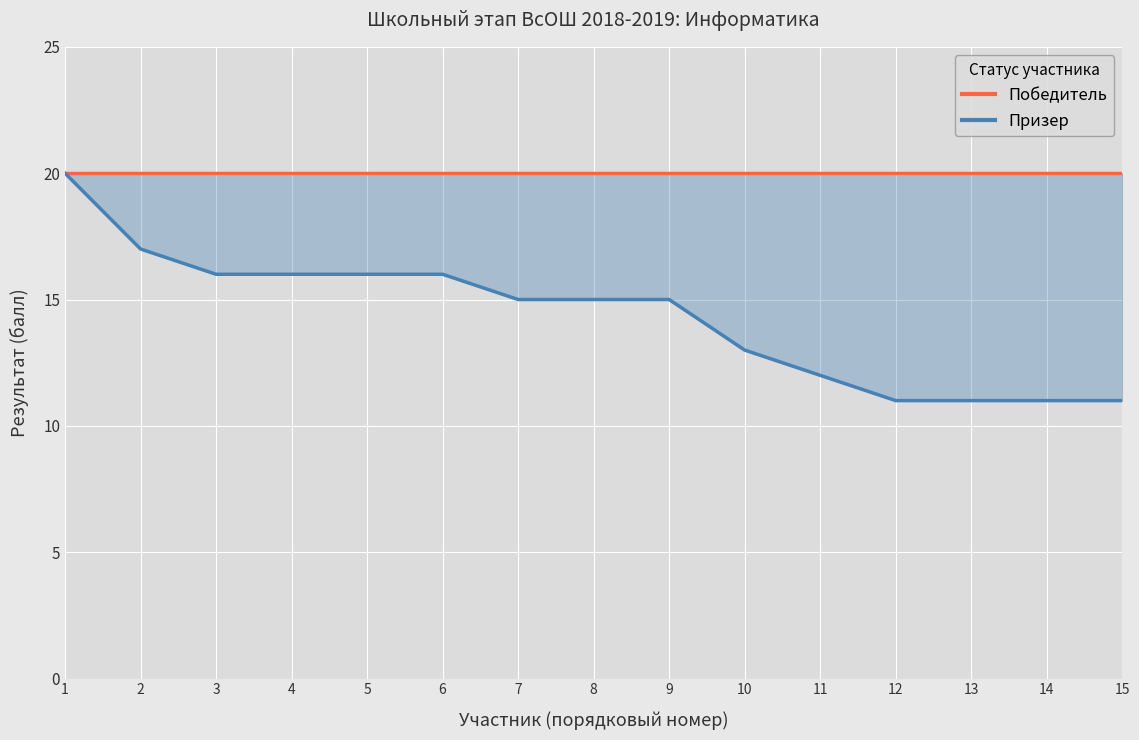

True or false: Победитель and Призер intersect in this chart.

False